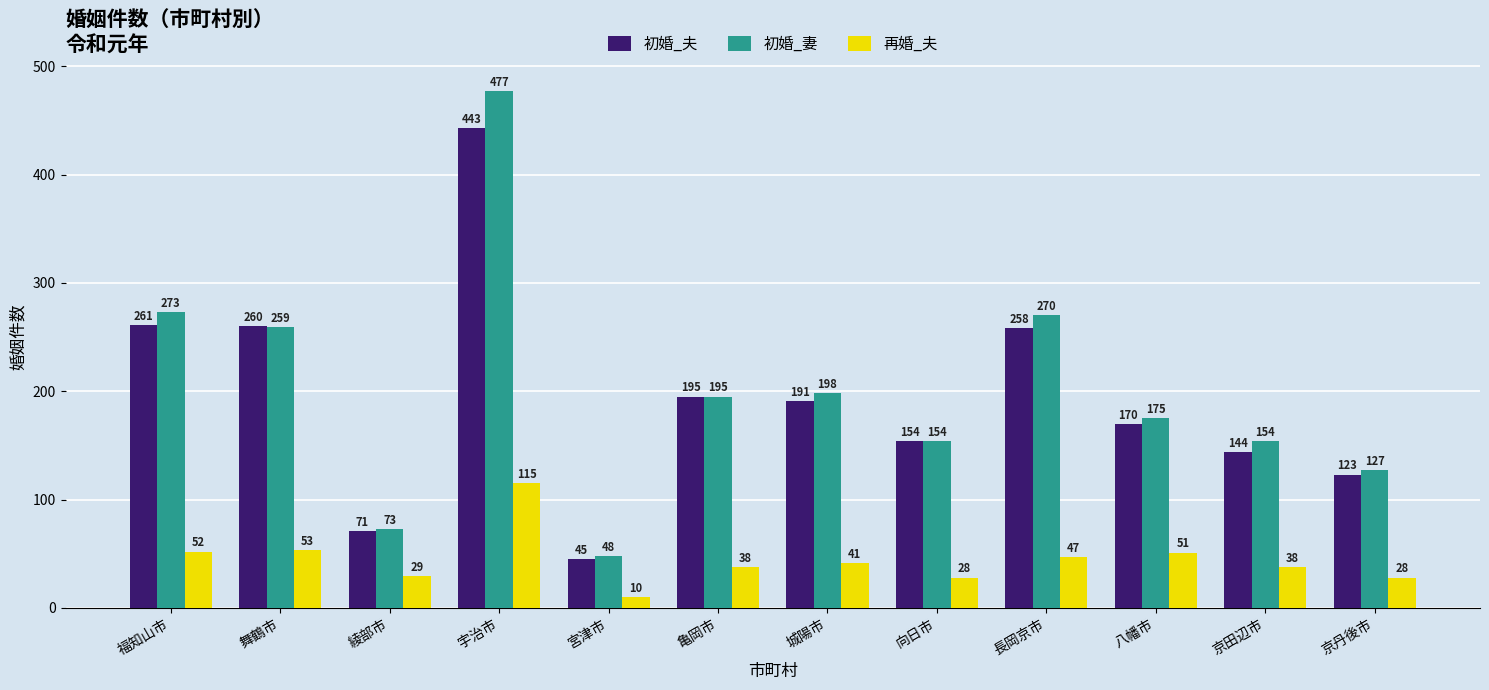

At which label is 再婚_夫 closest to 62?

舞鶴市